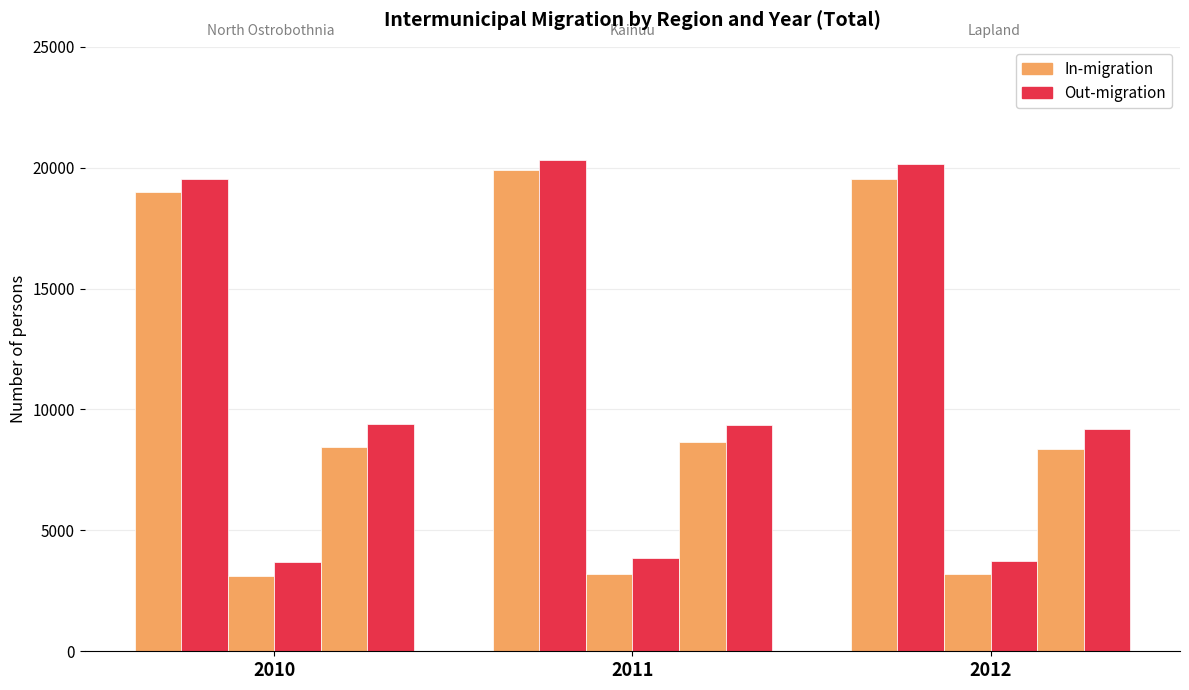

How many groups of bars are there?

3